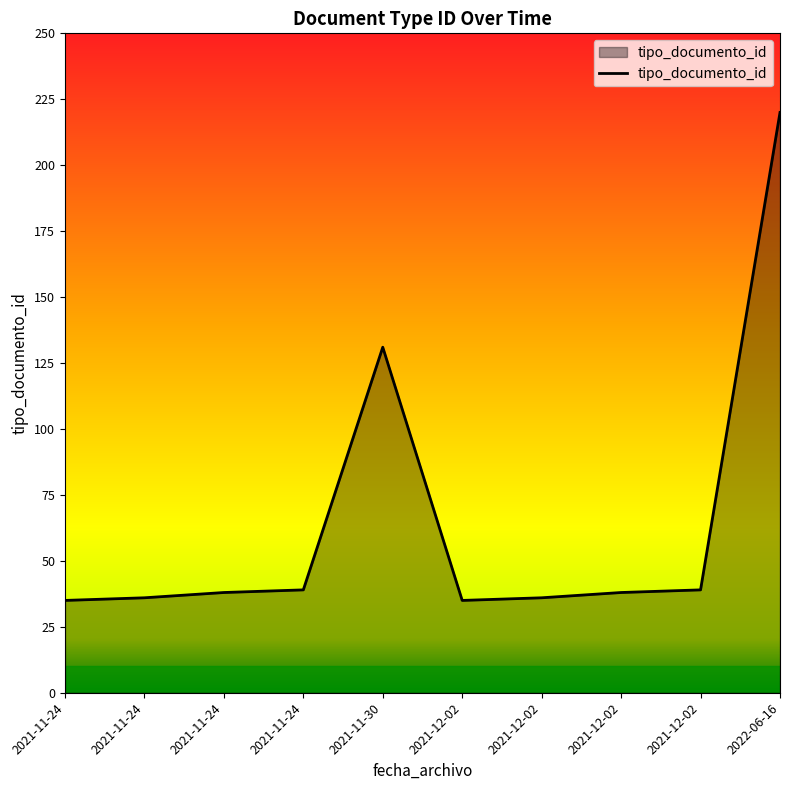

How many lines are shown in the chart?

1